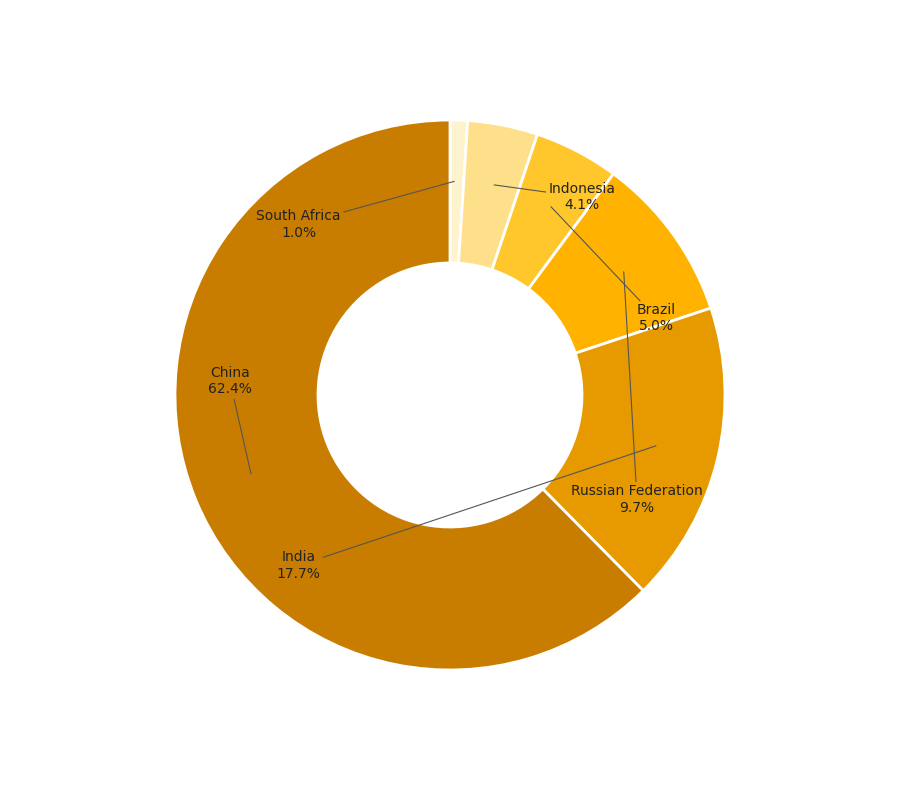

Do India and Brazil together represent more than half of the pie?

No